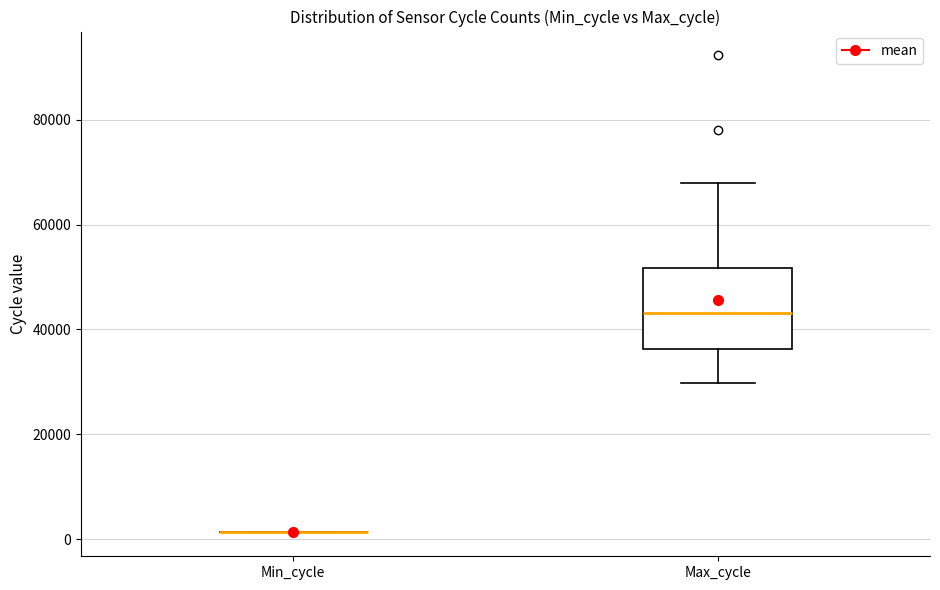

Reading left to right, read every box against the y-axis: the position of its median line, the range the box covers, and the ends of its whiskers. The values are not printed on the chart, so give them approximately, as read against the axis.

Min_cycle: box collapsed to a line at 2000, whiskers 2000 to 2000
Max_cycle: median 44000, box 36000 to 52000, whiskers 30000 to 68000